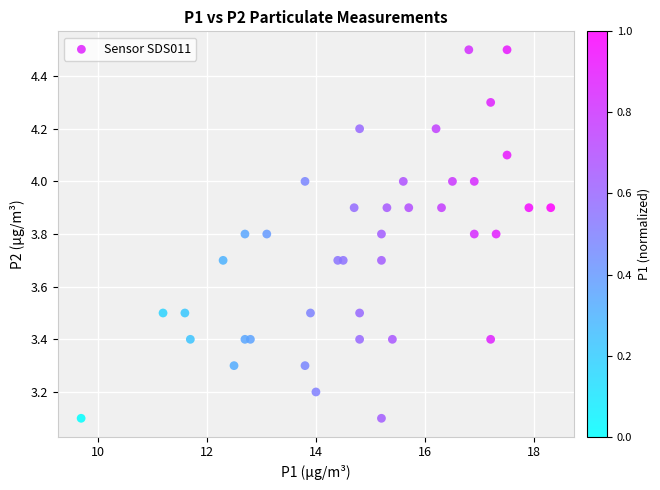

What is the range of Y values (max minus min)?

1.4